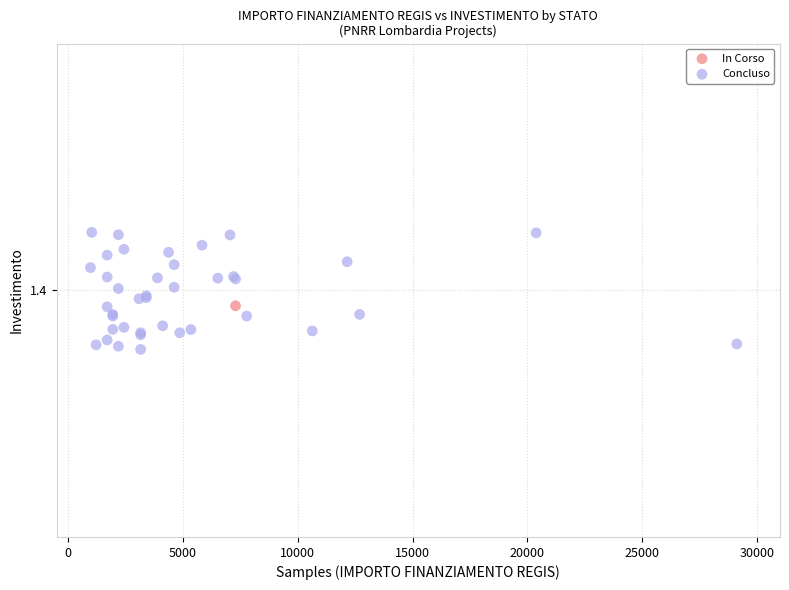

What are all the series names shown in the legend?

In Corso, Concluso